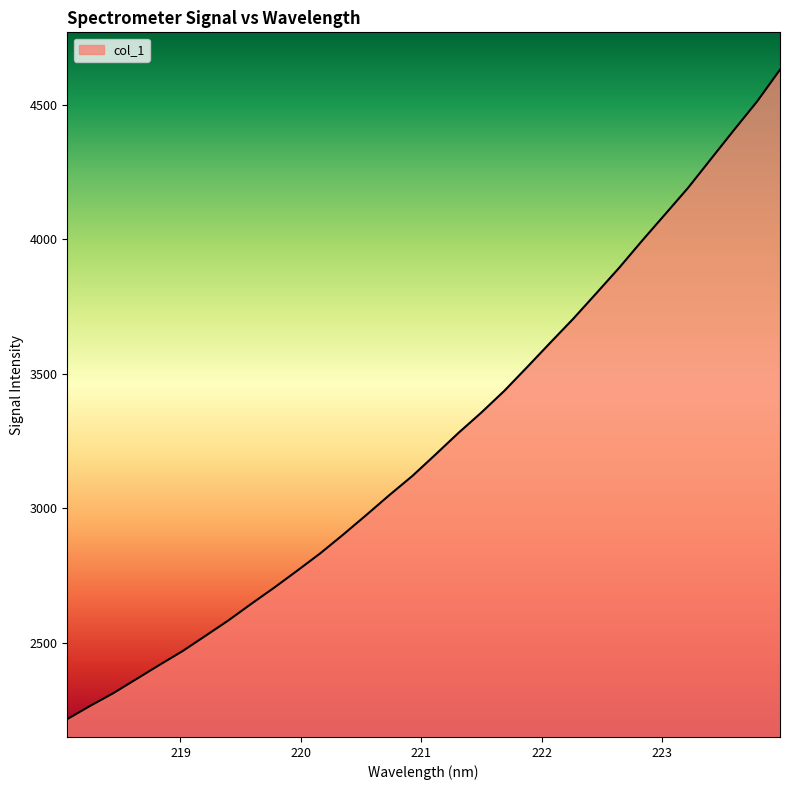

What is the smallest value displayed?

2215.4